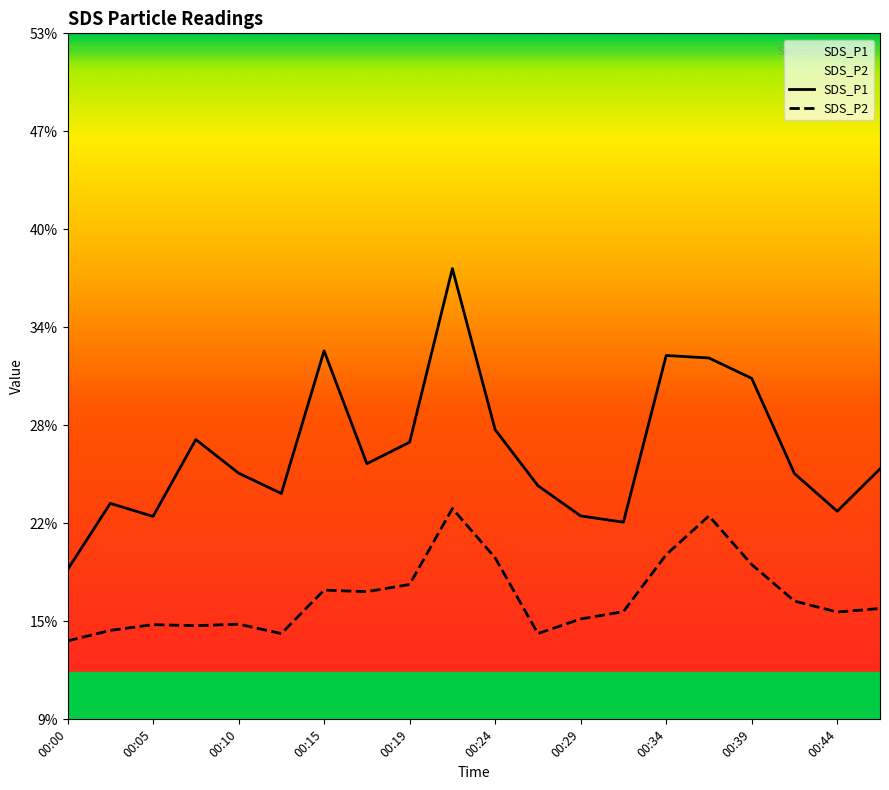

At which category is the sum across all series the highest?

00:22